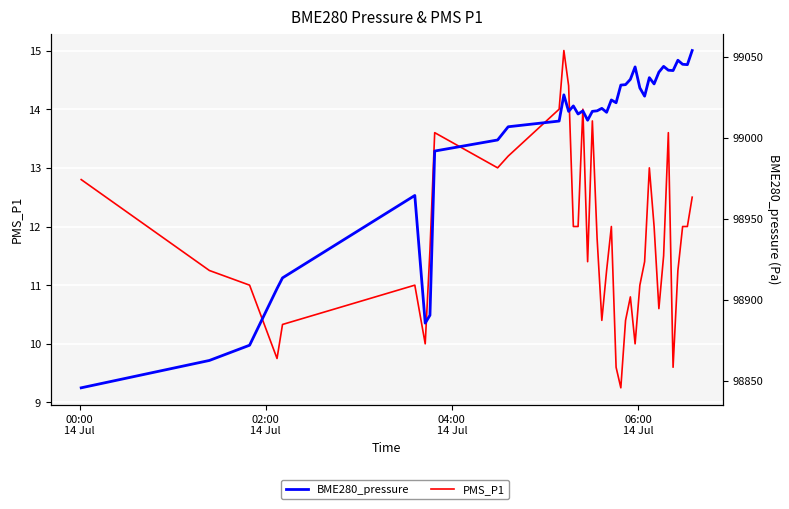

Rank the series by their maximum value, from lowest to highest.

PMS_P1, BME280_pressure